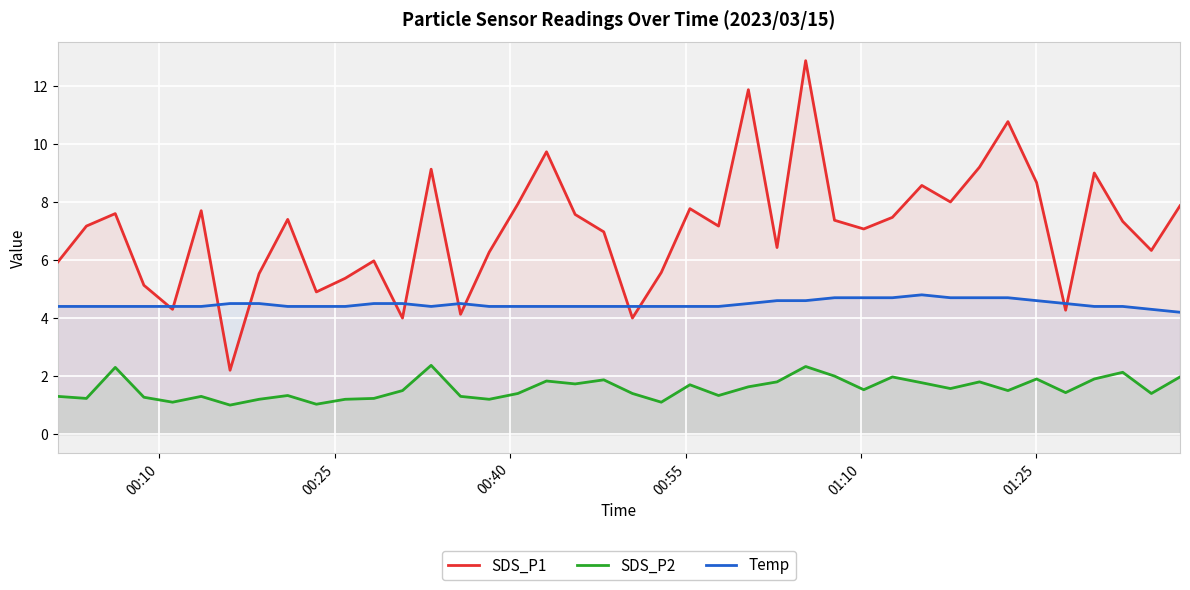

True or false: SDS_P2 and SDS_P1 cross at least once.

False